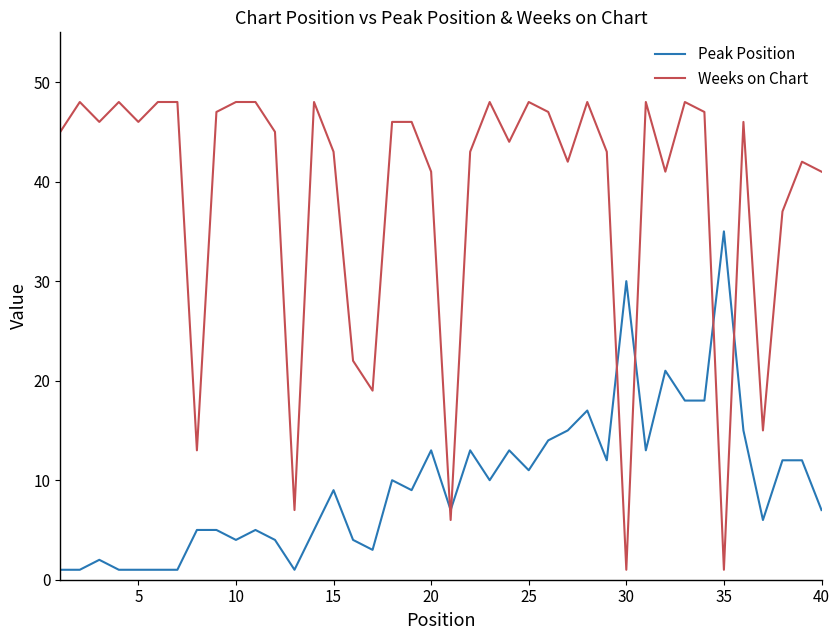

What are all the series names shown in the legend?

Peak Position, Weeks on Chart